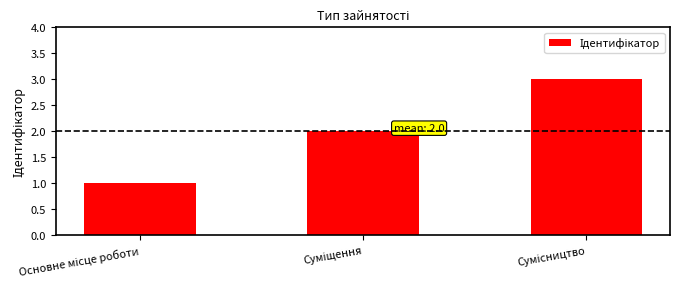

What is the maximum value shown in the chart?

3